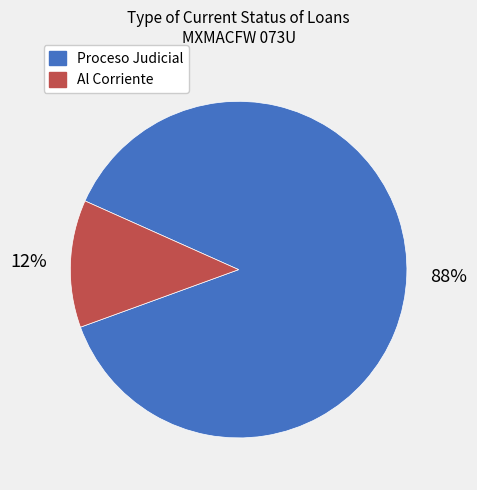

Is there any slice that represents more than half of the pie?

Yes